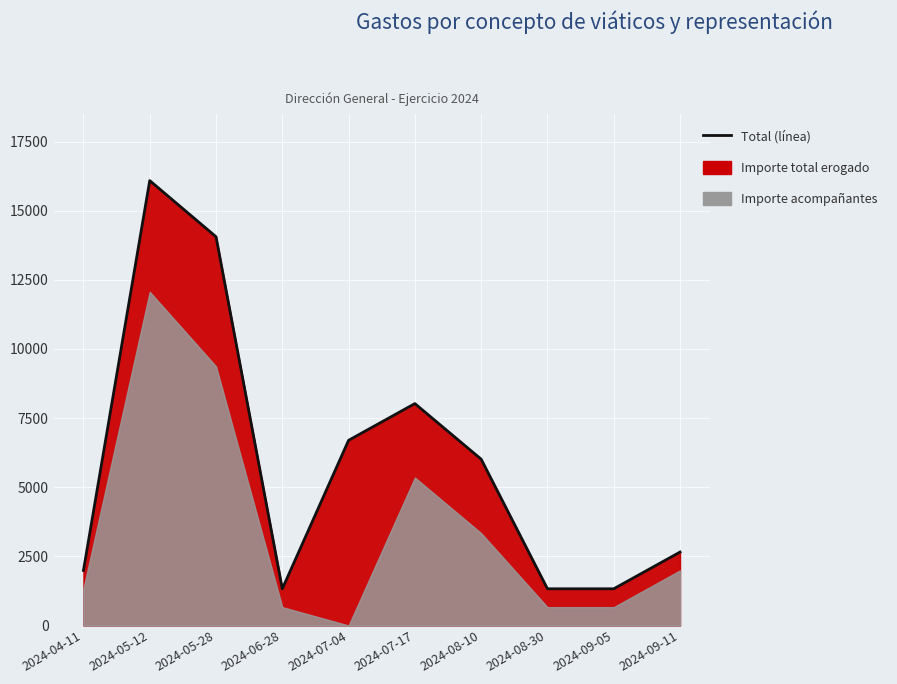

Reading left to right, list all the values displayed in this chart.

2024-04-11=1991.8	2024-05-12=16088.0	2024-05-28=14057.8	2024-06-28=1327.8	2024-07-04=6696.9	2024-07-17=8024.8	2024-08-10=6013.8	2024-08-30=1327.8	2024-09-05=1327.8	2024-09-11=2655.7